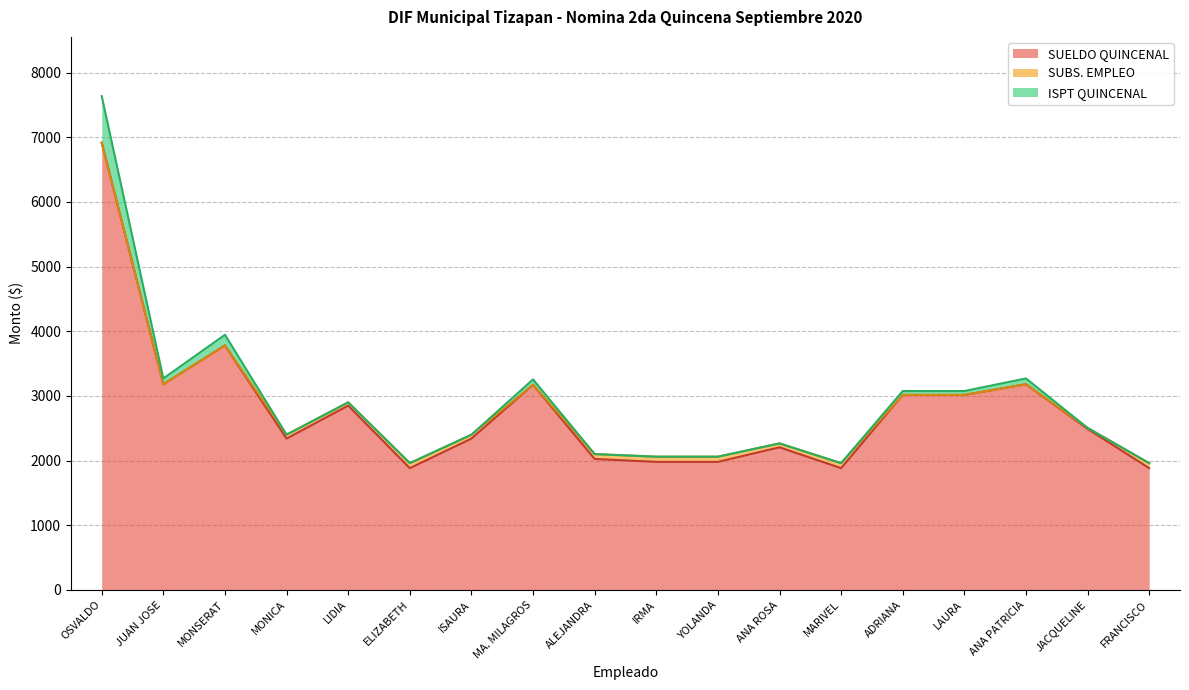

Which series has the largest range (max minus min)?

SUELDO QUINCENAL